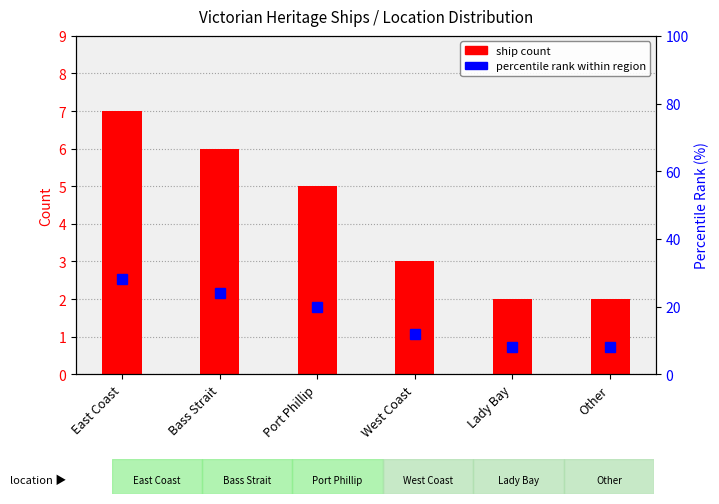

True or false: percentile rank within region has a value of 2.3 at Other.

False